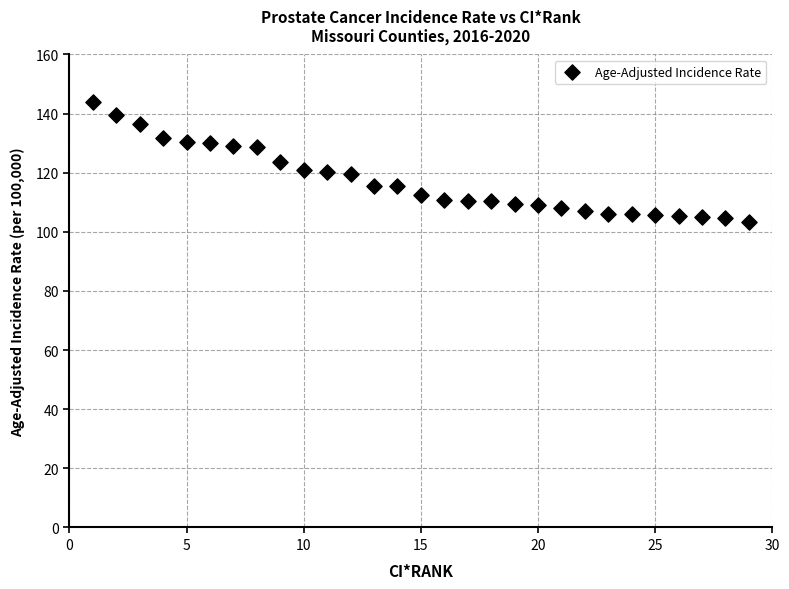

What is the range of Y values (max minus min)?

40.5